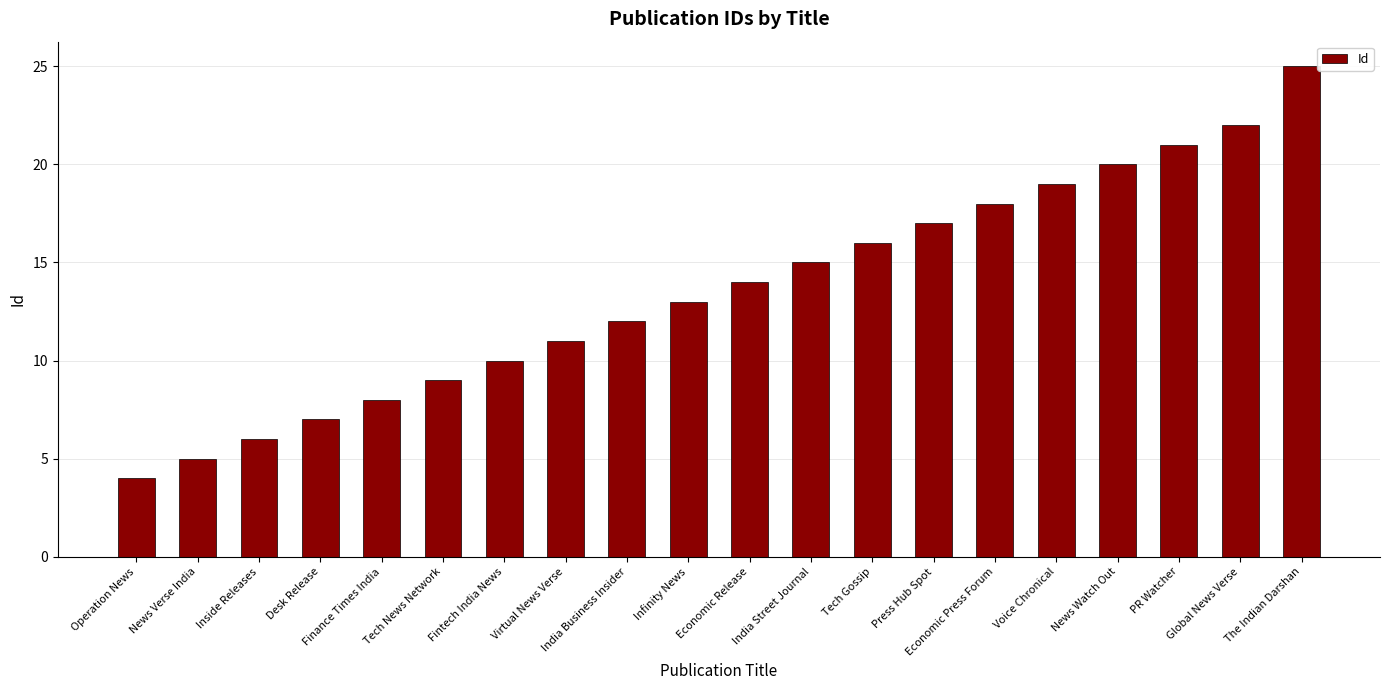

What is the change in value from Inside Releases to Finance Times India?

+2